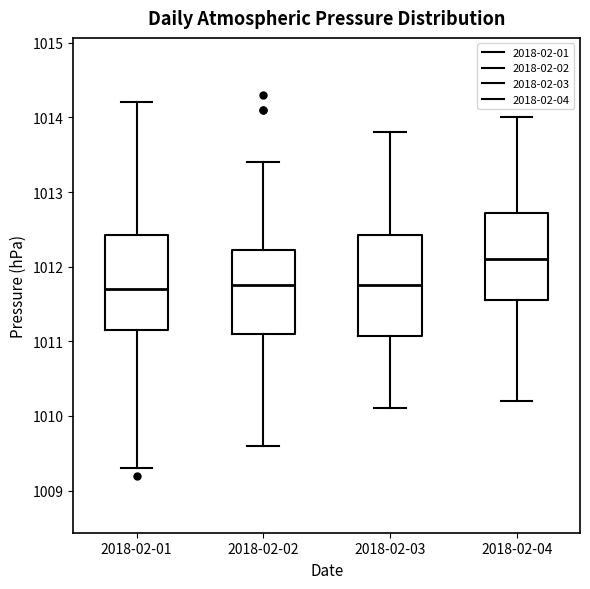

Which box's median line is the highest?

2018-02-04